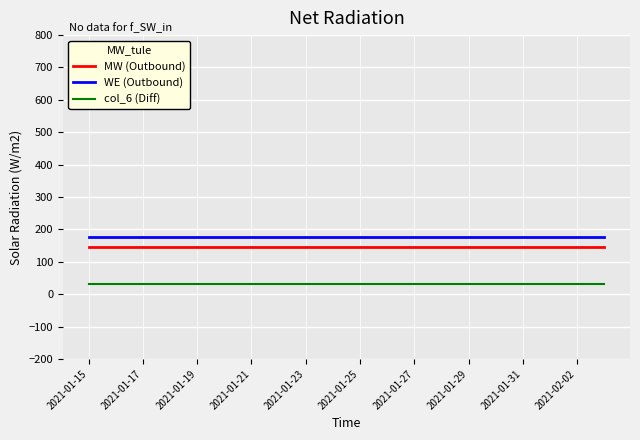

What is the minimum value for MW (Outbound)?

146